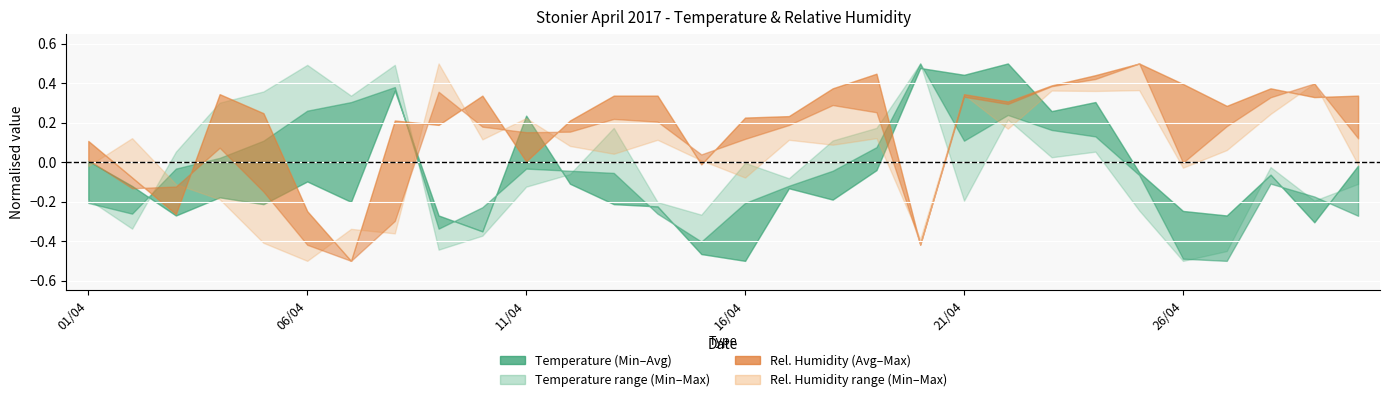

Is it true that RH AVG equals 90.4 at 29/04?

True